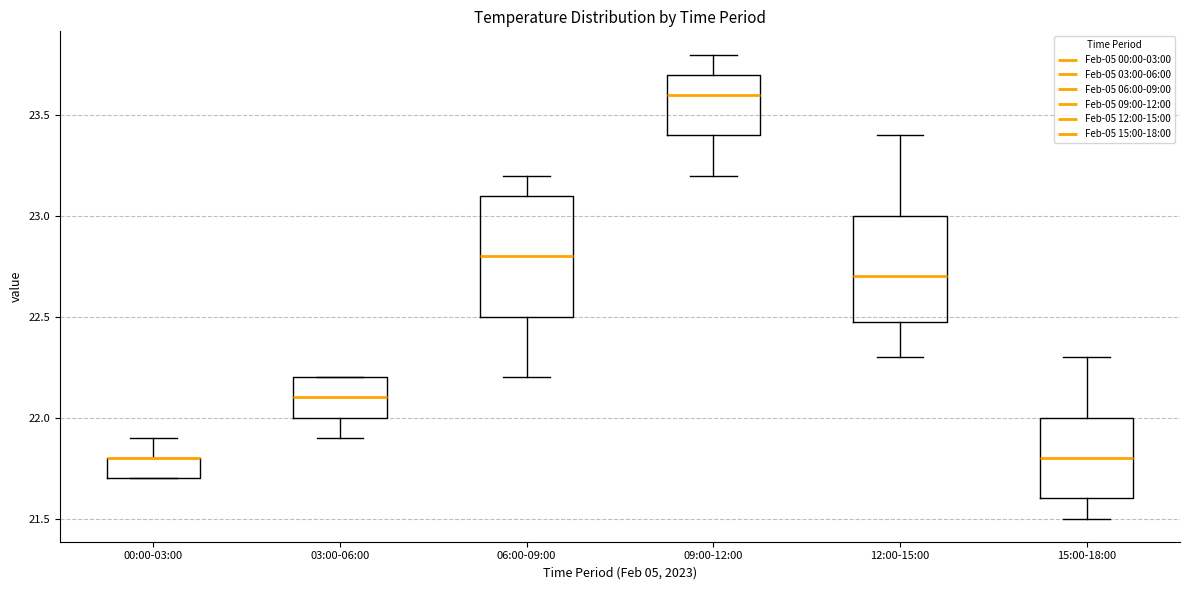

Reading left to right, read every box against the y-axis: the position of its median line, the range the box covers, and the ends of its whiskers. The values are not printed on the chart, so give them approximately, as read against the axis.

00:00-03:00: median 21.8 (drawn on the box's upper edge), box 21.7 to 21.8, whiskers 21.7 to 21.9
03:00-06:00: median 22.1, box 22.0 to 22.2, whiskers 21.9 to 22.2
06:00-09:00: median 22.8, box 22.5 to 23.1, whiskers 22.2 to 23.2
09:00-12:00: median 23.6, box 23.4 to 23.7, whiskers 23.2 to 23.8
12:00-15:00: median 22.7, box 22.5 to 23.0, whiskers 22.3 to 23.4
15:00-18:00: median 21.8, box 21.6 to 22.0, whiskers 21.5 to 22.3